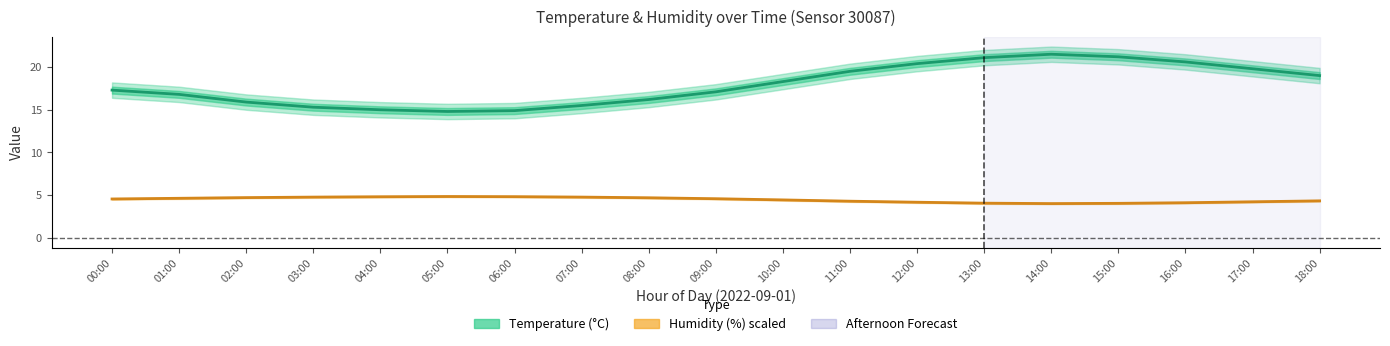

What is the value of the Temperature (°C) point at the 11th from the left?

18.3